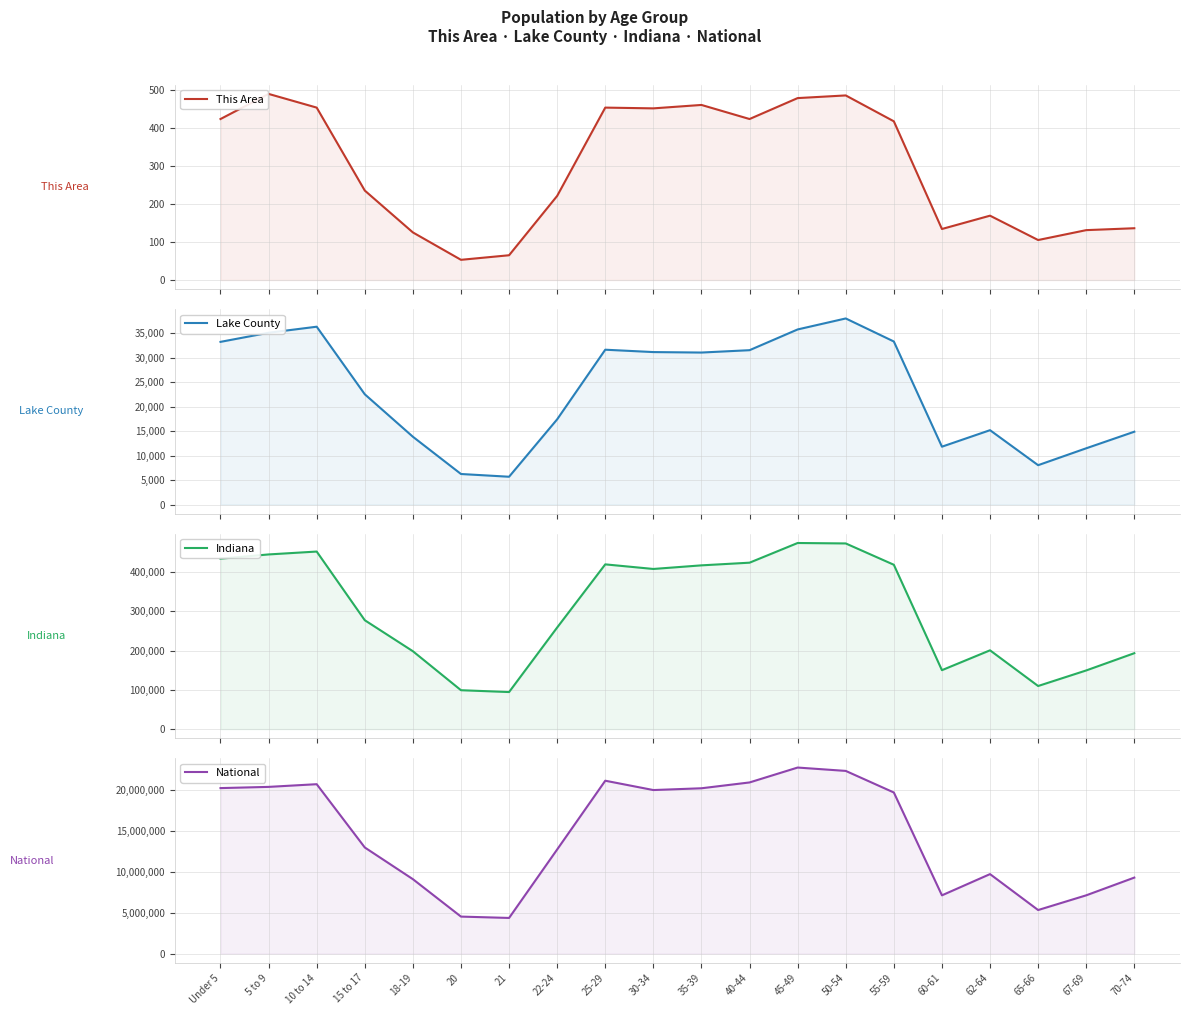

What are all the series names shown in the legend?

This Area, Lake County, Indiana, National